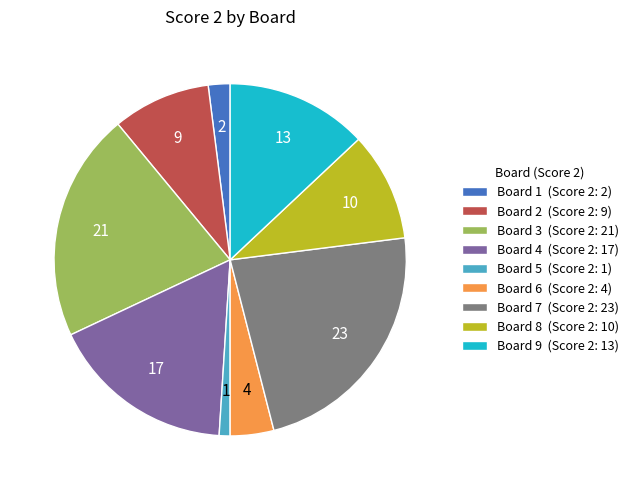

How many segments does this pie chart have?

9